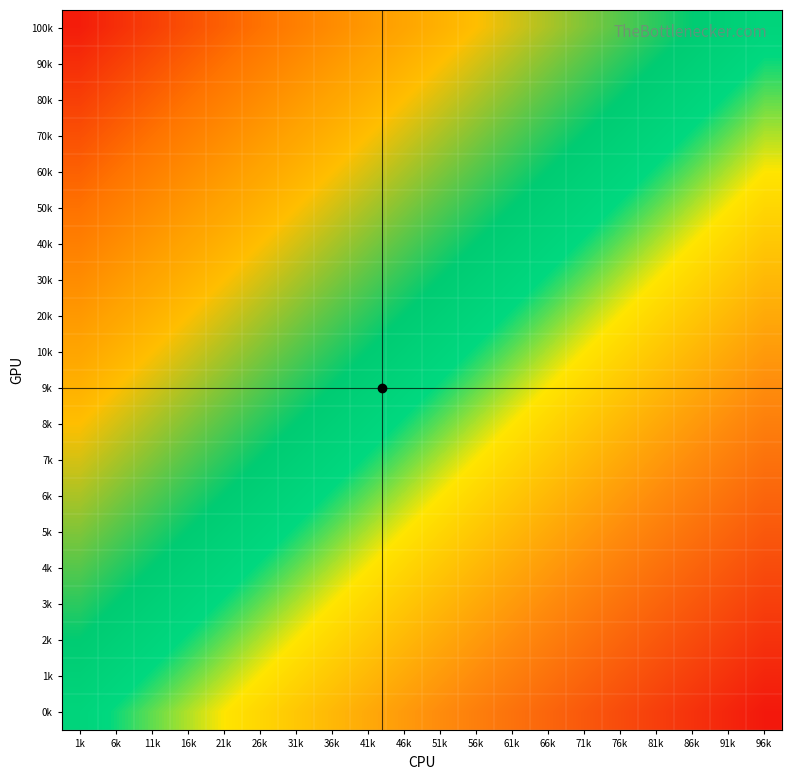

At which category does the chart reach its peak across all series?

1k